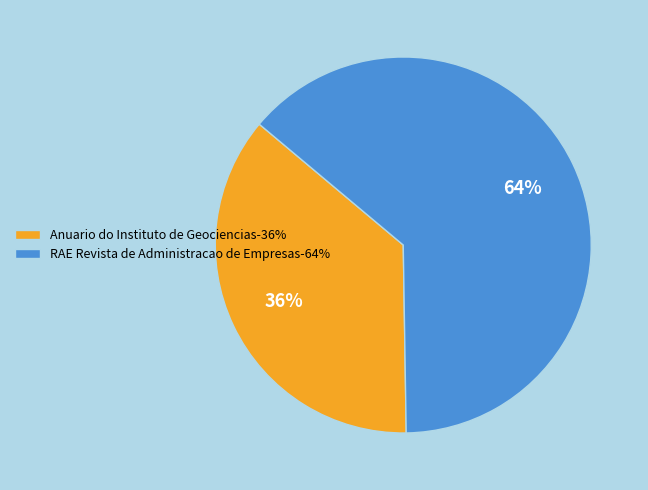

True or false: RAE Revista de Administracao de Empresas accounts for 75% of the total.

False